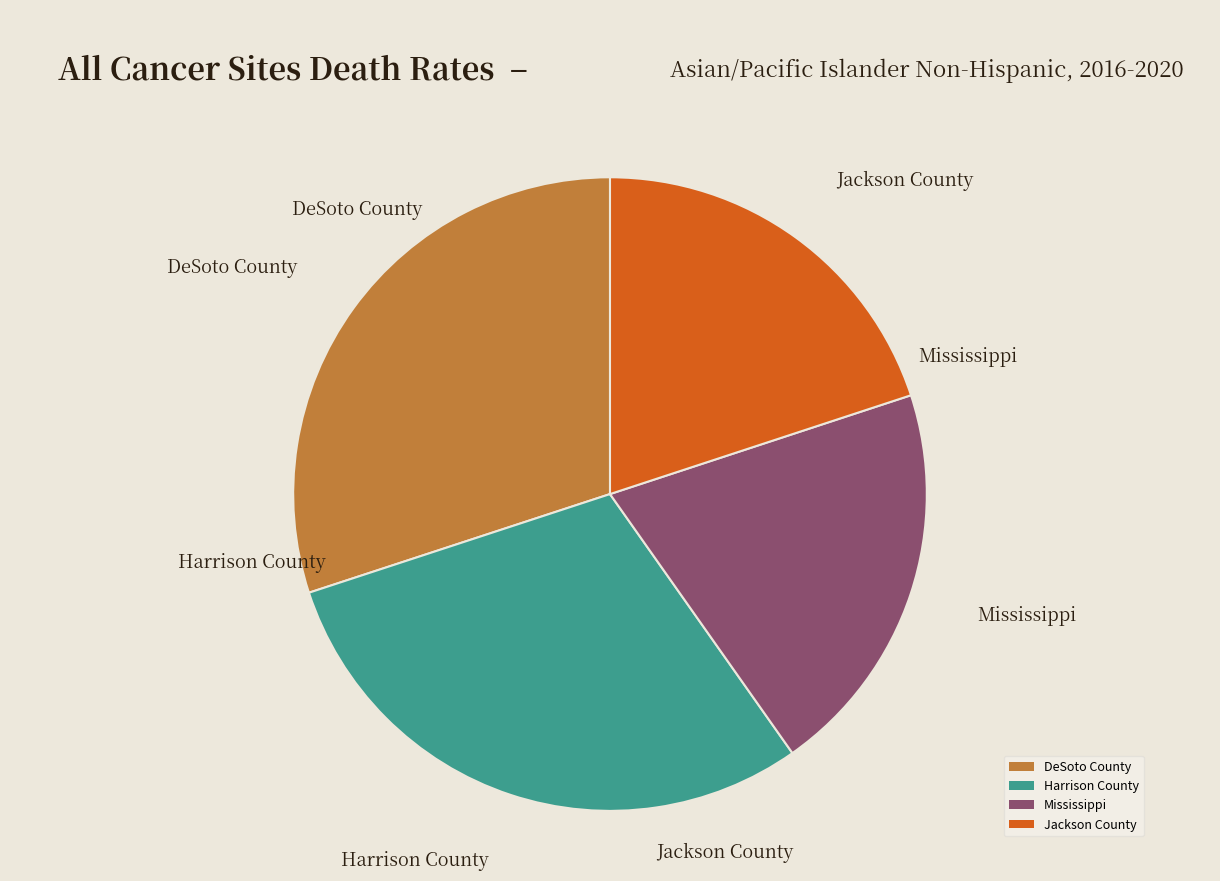

Approximately how many times larger is the value at Jackson County compared to Mississippi?

1.0